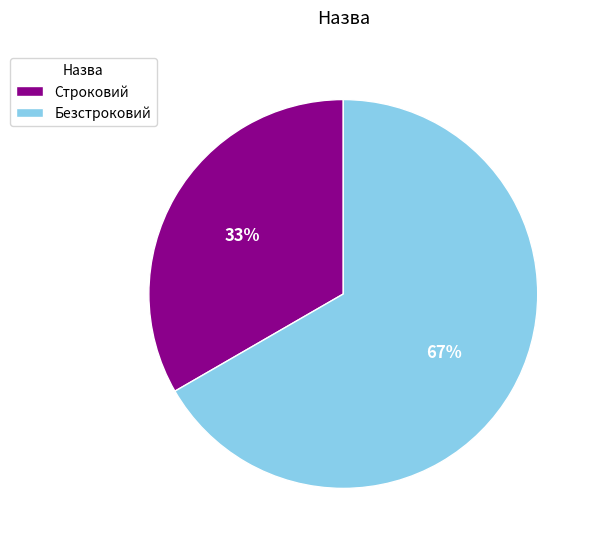

What is the largest slice in the pie chart?

Безстроковий